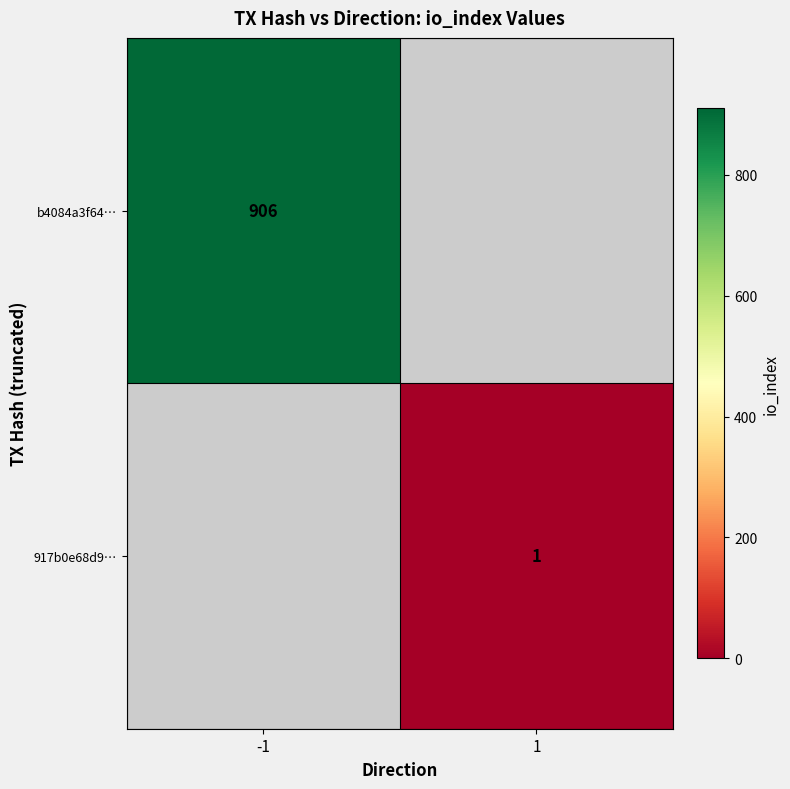

True or false: 917b0e68d9… has a value of 1 at 1.

True